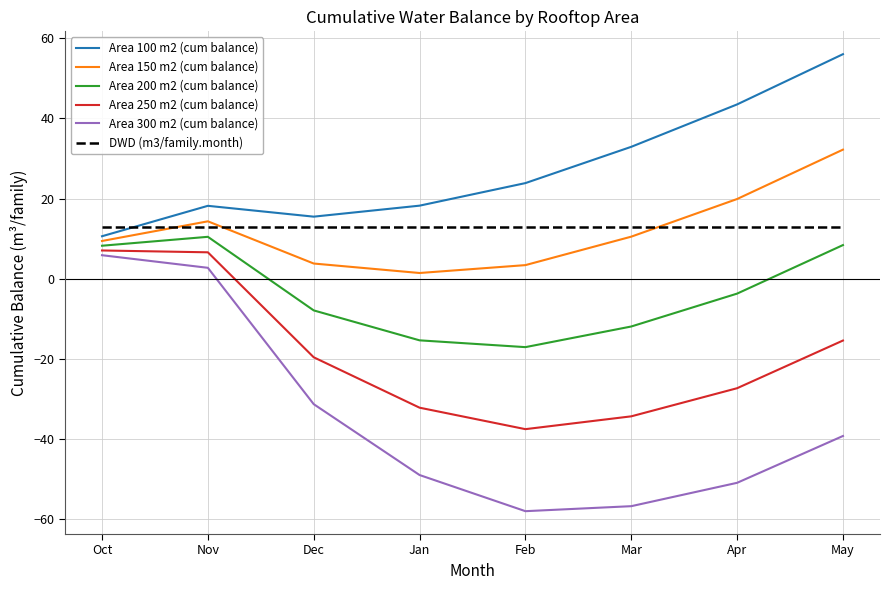

What is the approximate value of Area 100 m2 (cum balance) at May?

56.0